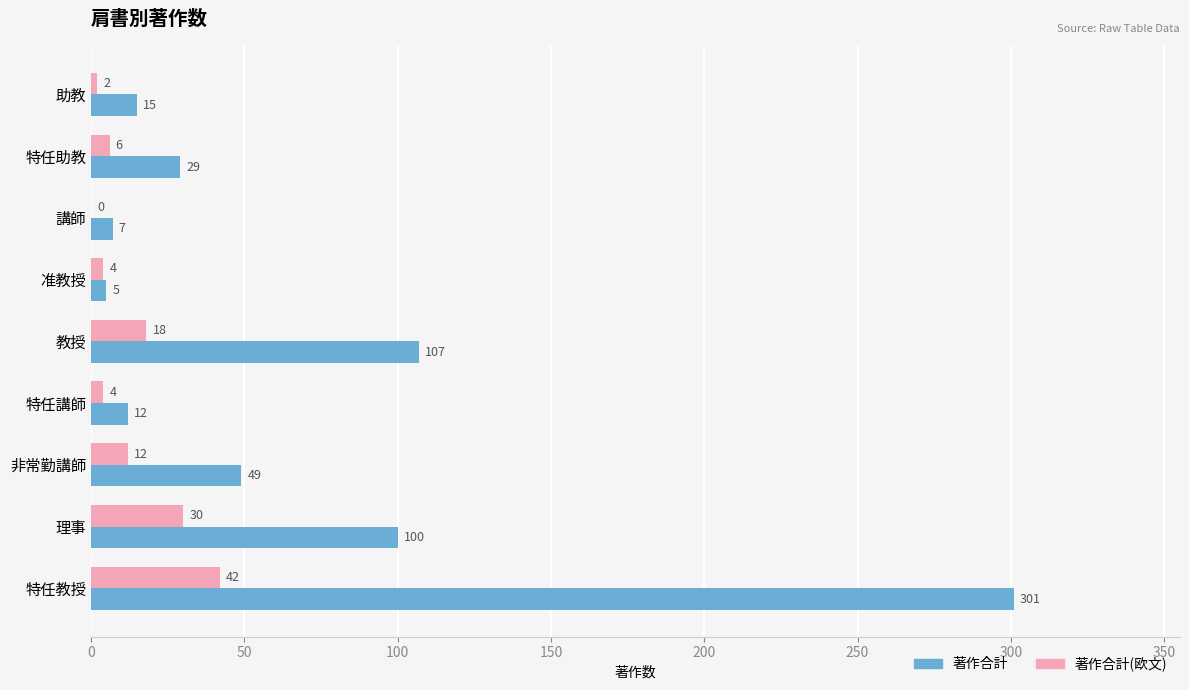

Which series has the largest total across all categories?

著作合計